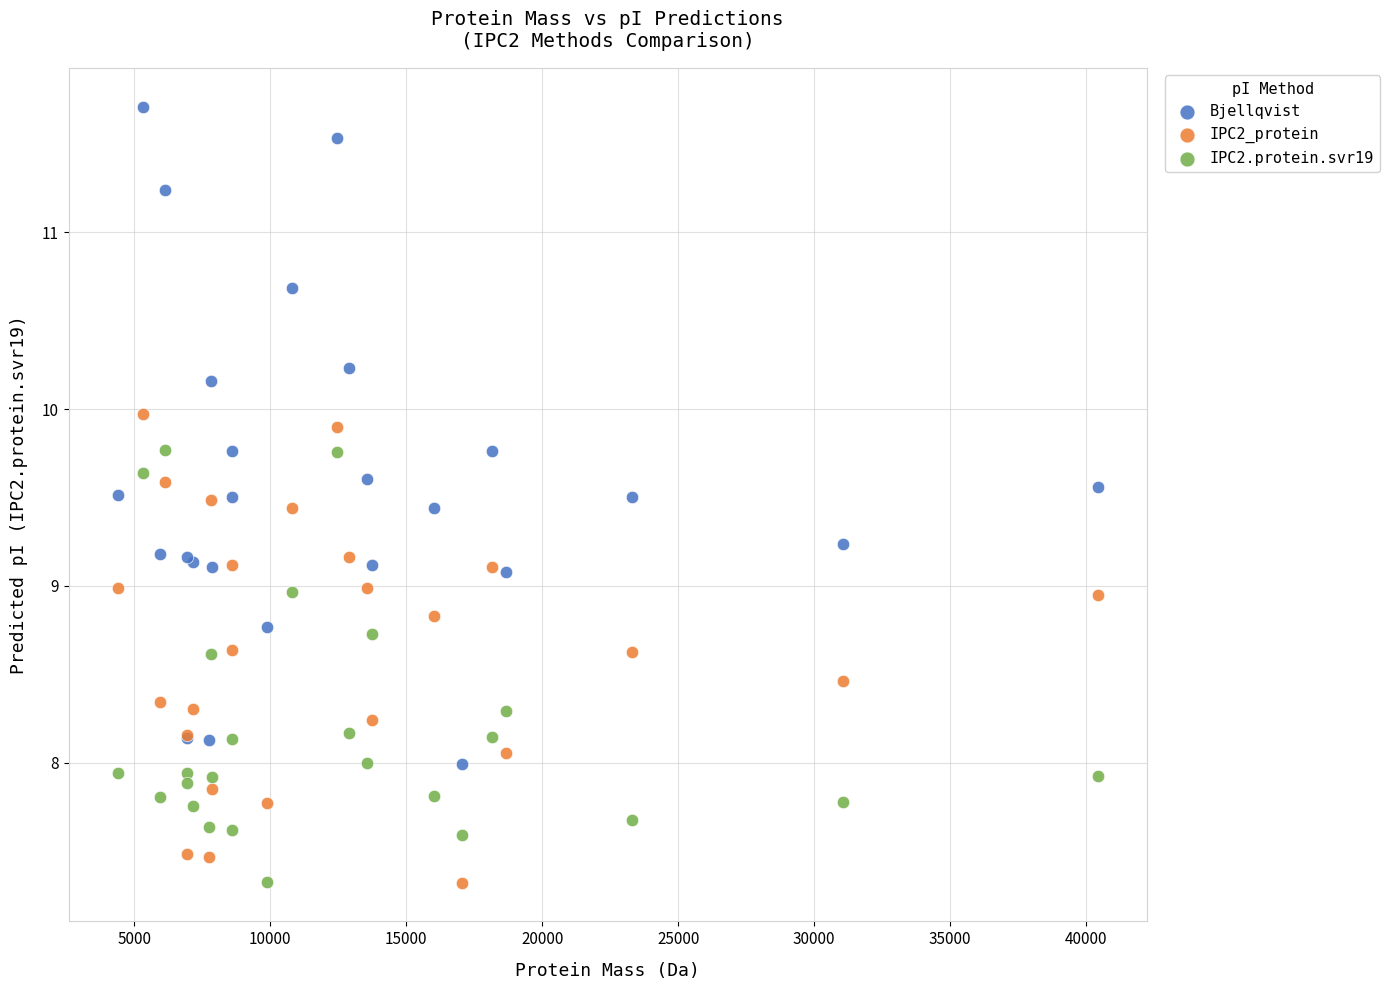

Which series has the widest spread of Y values?

Bjellqvist